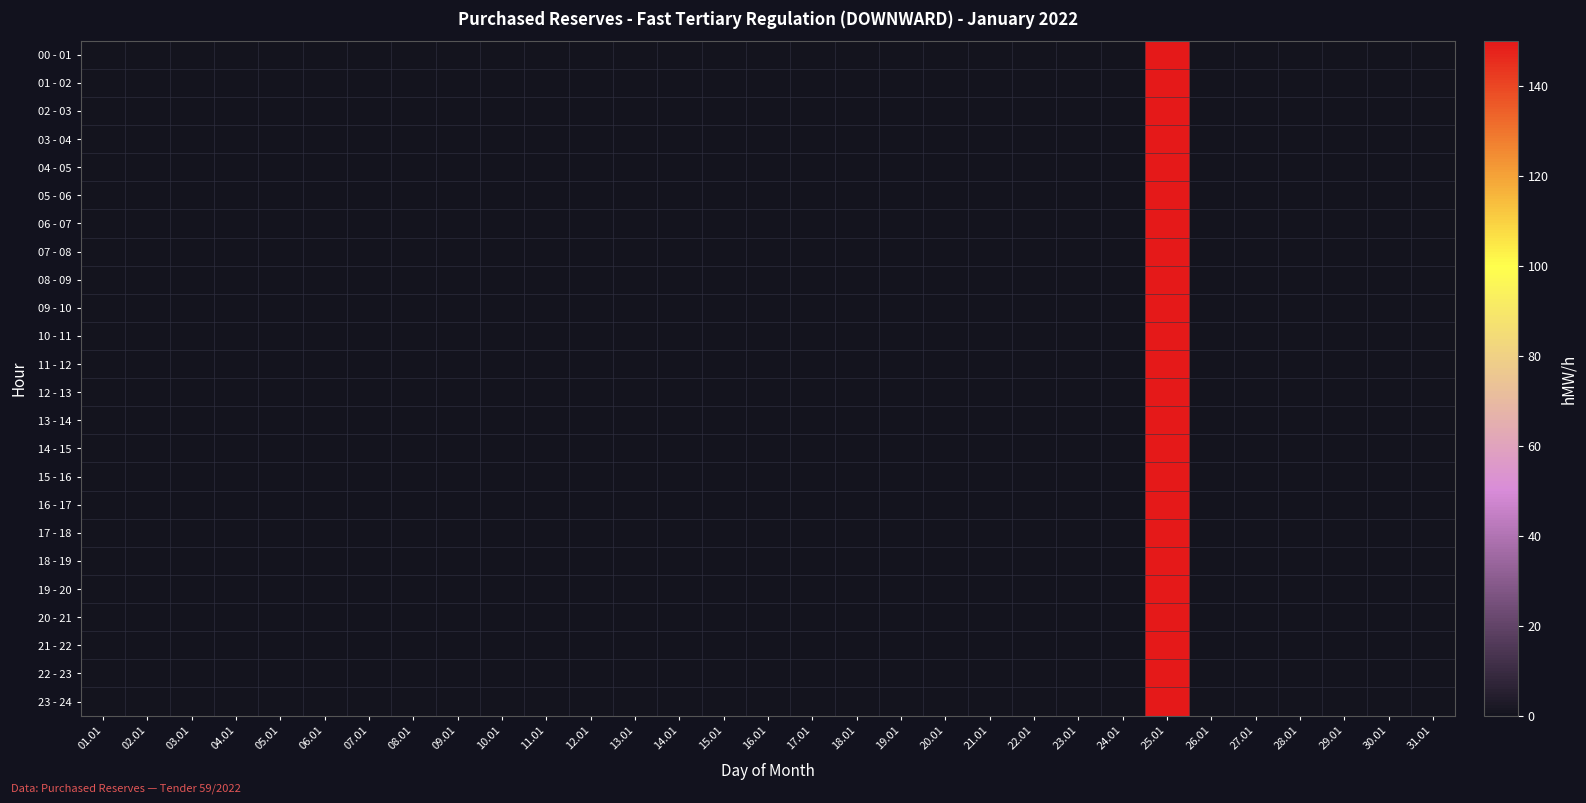

At how many categories does at least one series exceed 72?

1